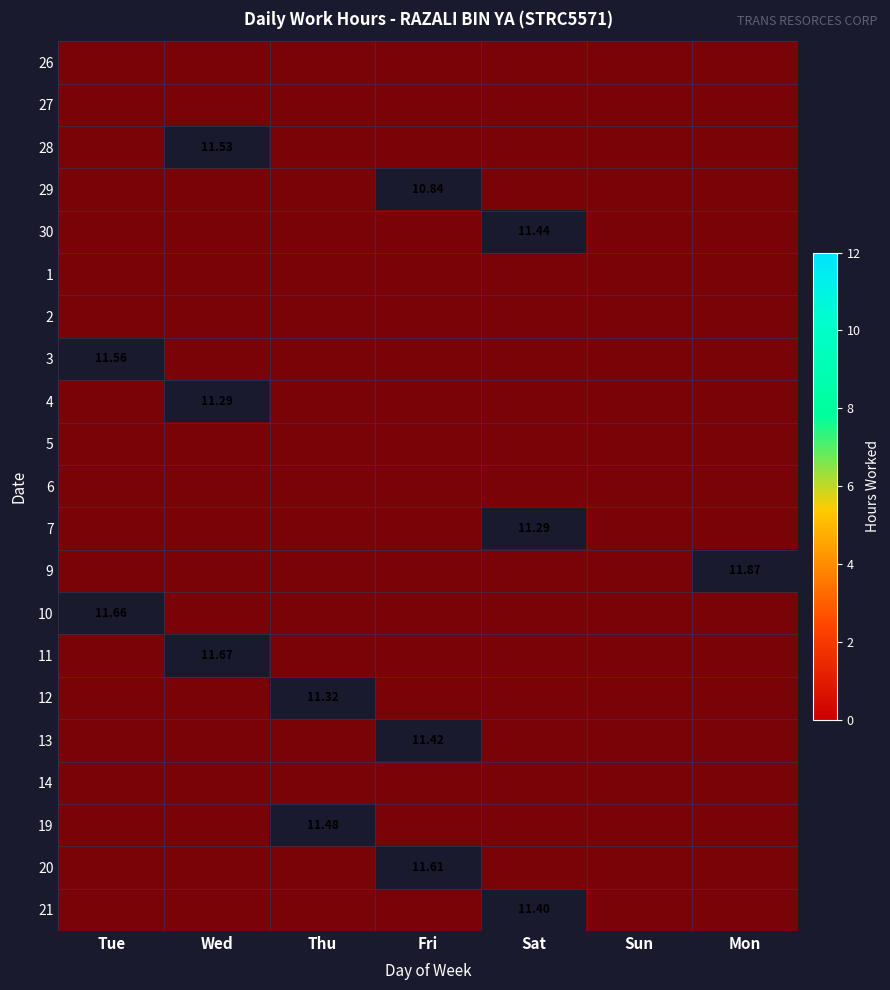

What is the difference between the highest and lowest values at Sat?

11.4